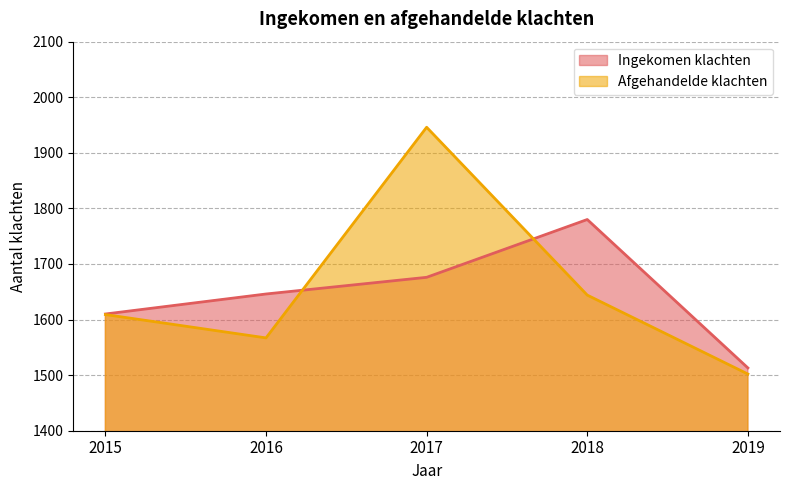

At which label does Ingekomen klachten first exceed 1646?

2017